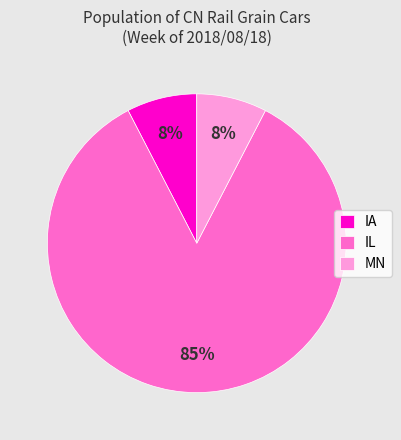

Which has a higher value, IL or MN?

IL